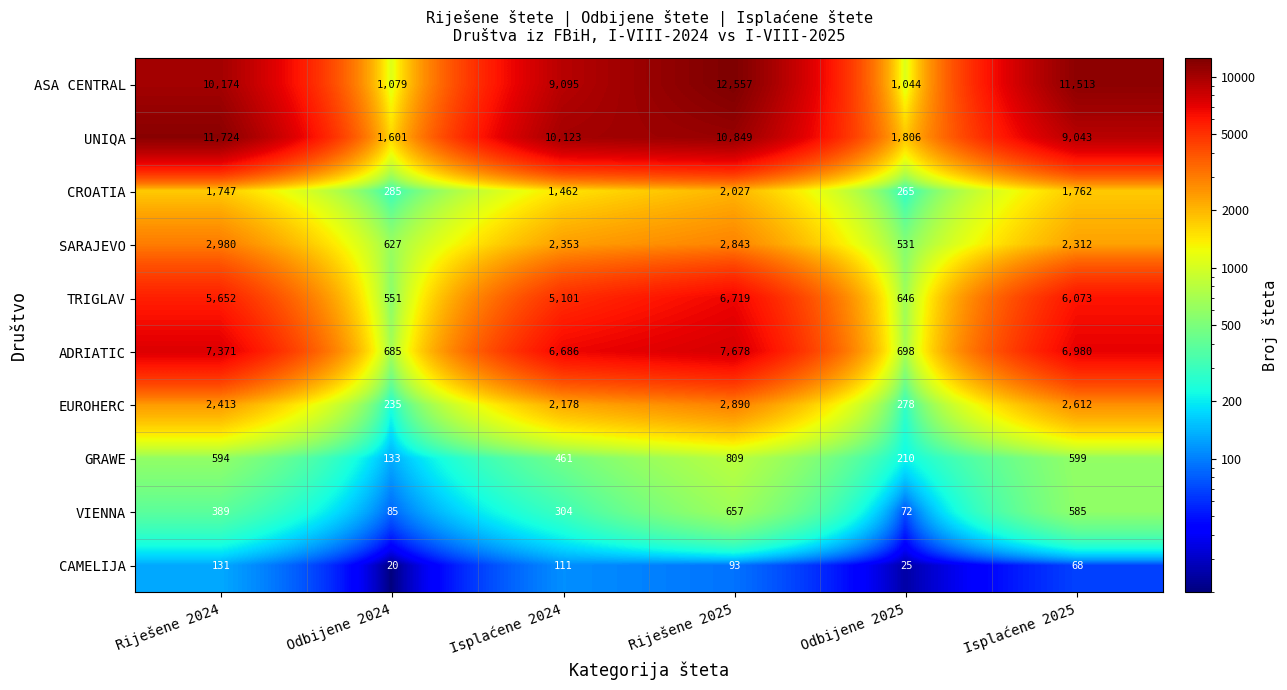

Rank the series by their maximum value, from lowest to highest.

CAMELIJA, VIENNA, GRAWE, CROATIA, EUROHERC, SARAJEVO, TRIGLAV, ADRIATIC, UNIQA, ASA CENTRAL